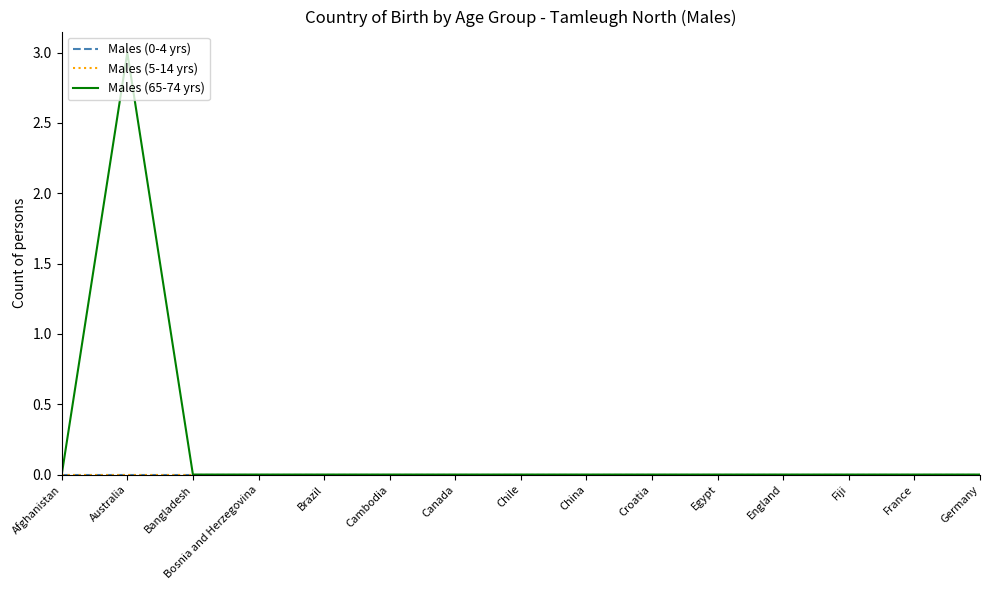

Which series has the largest total across all categories?

Males (65-74 yrs)